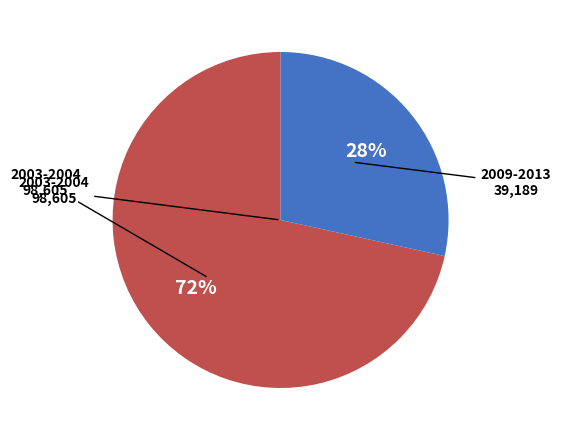

Does any single category account for the majority?

Yes